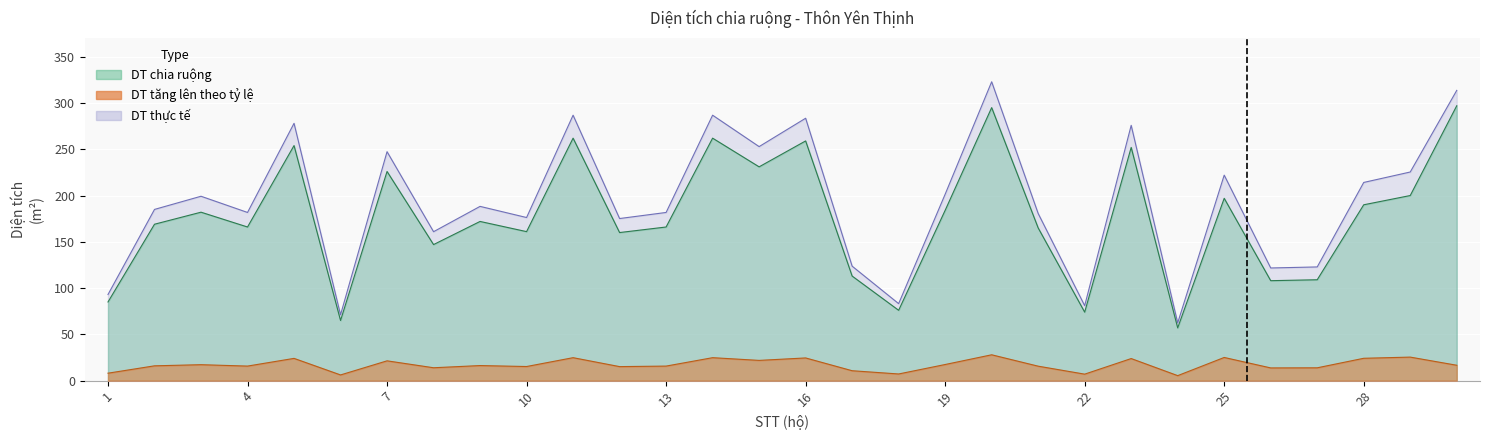

The DT tăng lên theo tỷ lệ series shows 3.3 at 27. True or false?

False